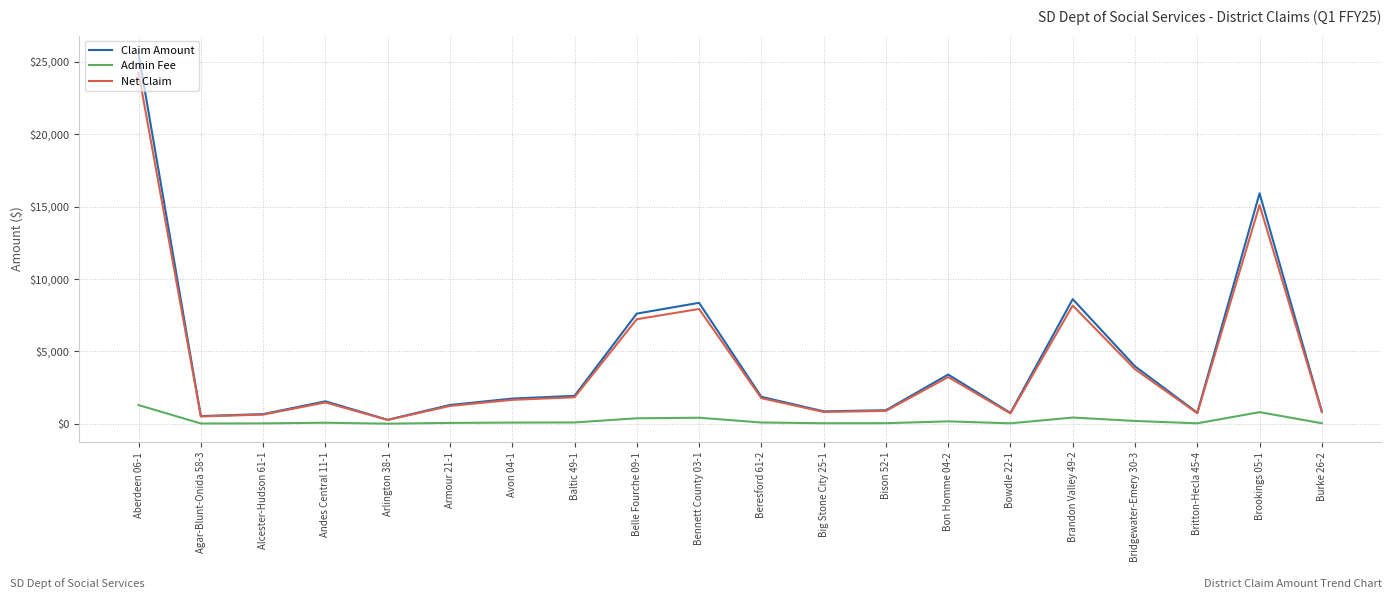

What is the maximum value shown in the chart?

25517.5